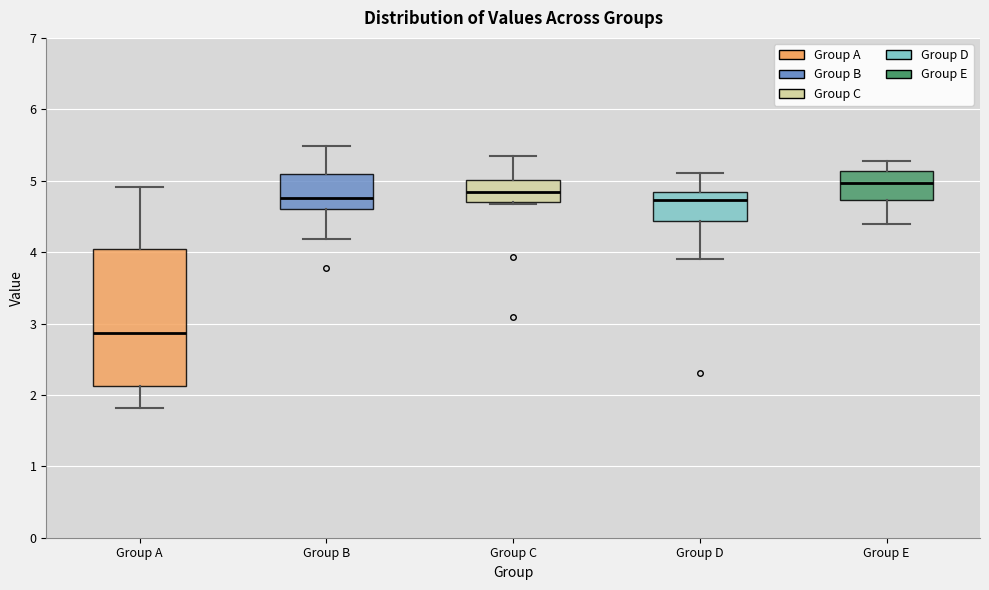

Which box has the highest median line?

Group E